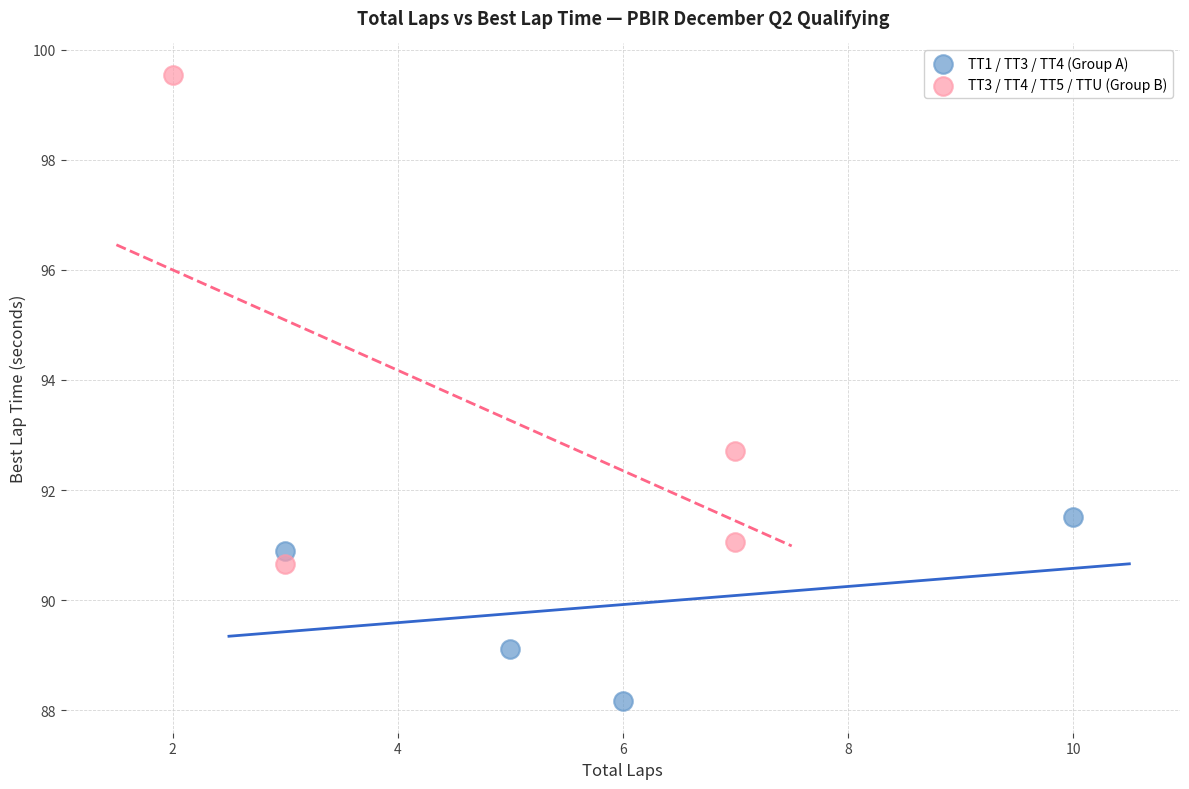

What are all the series names shown in the legend?

TT1 / TT3 / TT4 (Group A), TT3 / TT4 / TT5 / TTU (Group B)